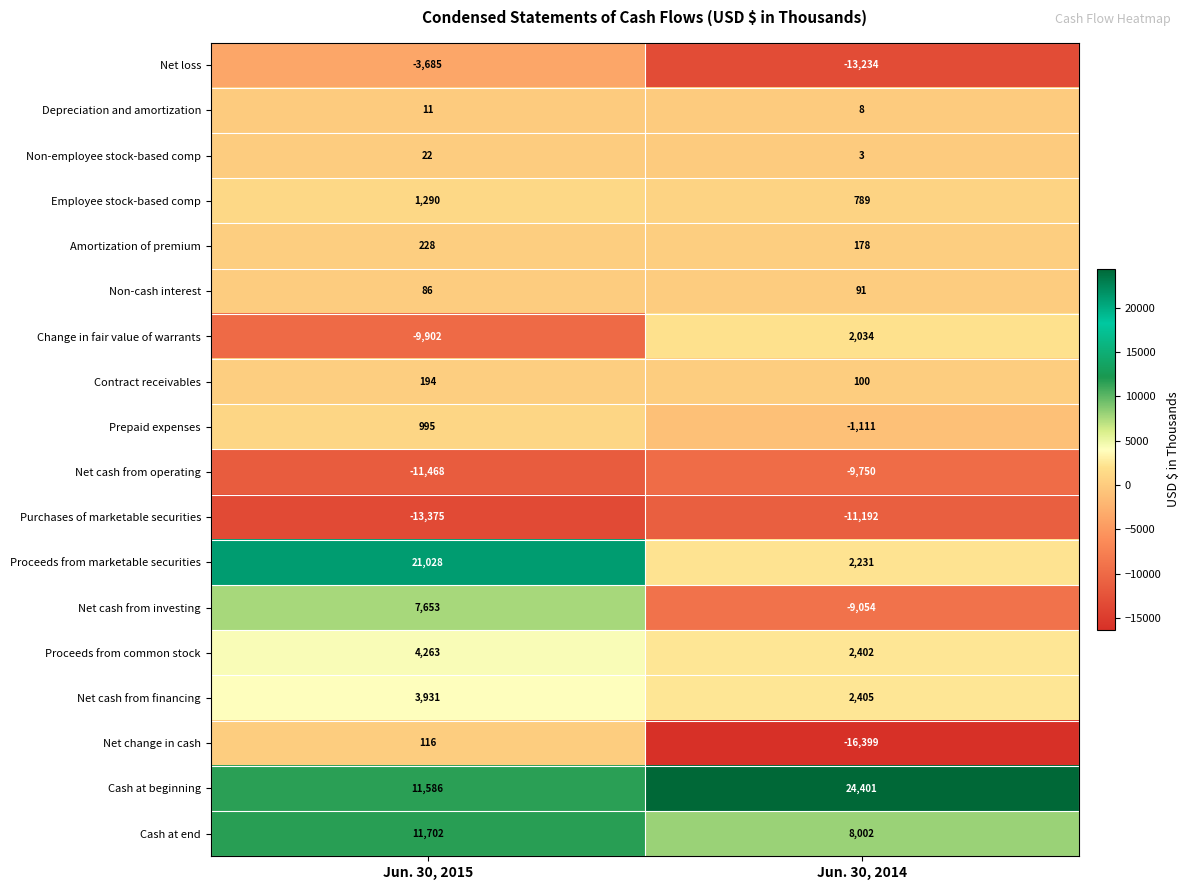

Which series changed the most between Jun. 30, 2015 and Jun. 30, 2014?

Proceeds from marketable securities